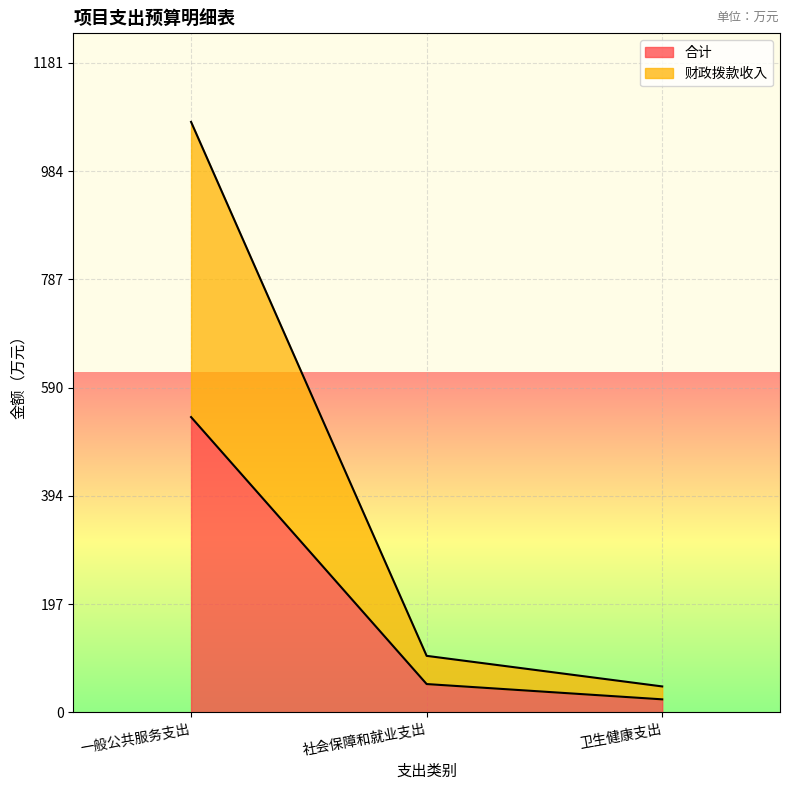

How many data points does each series have?

3